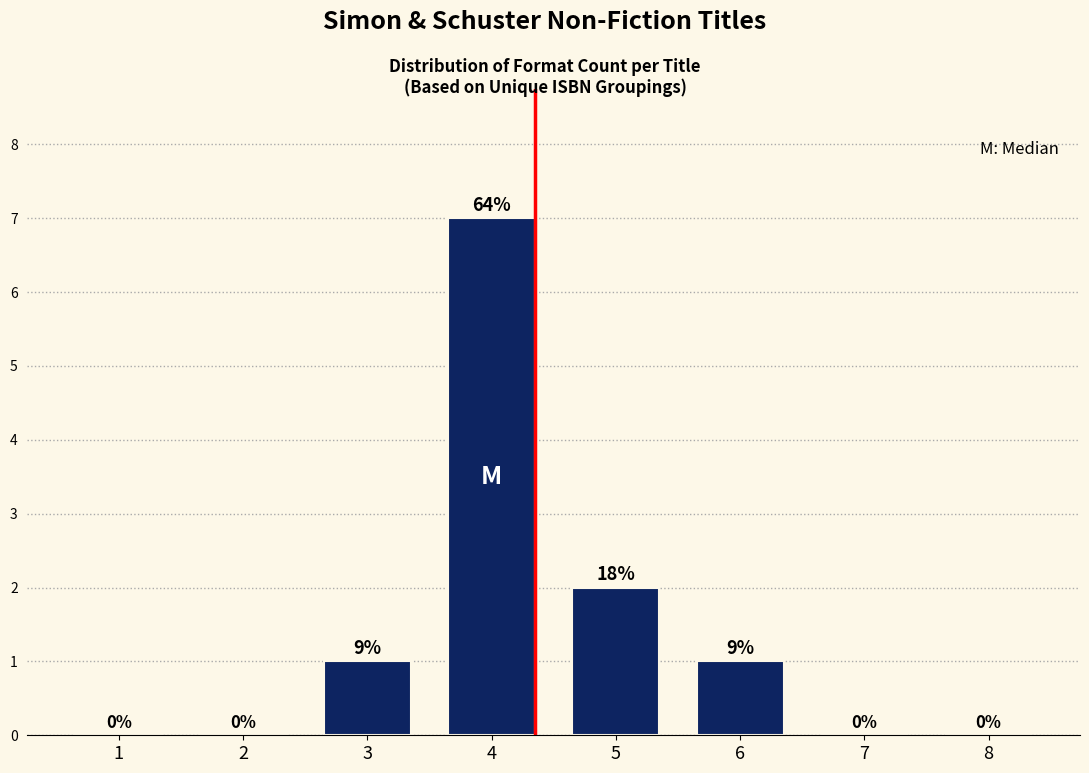

Reading left to right, list all the values displayed in this chart.

1=0	2=0	3=1	4=7	5=2	6=1	7=0	8=0